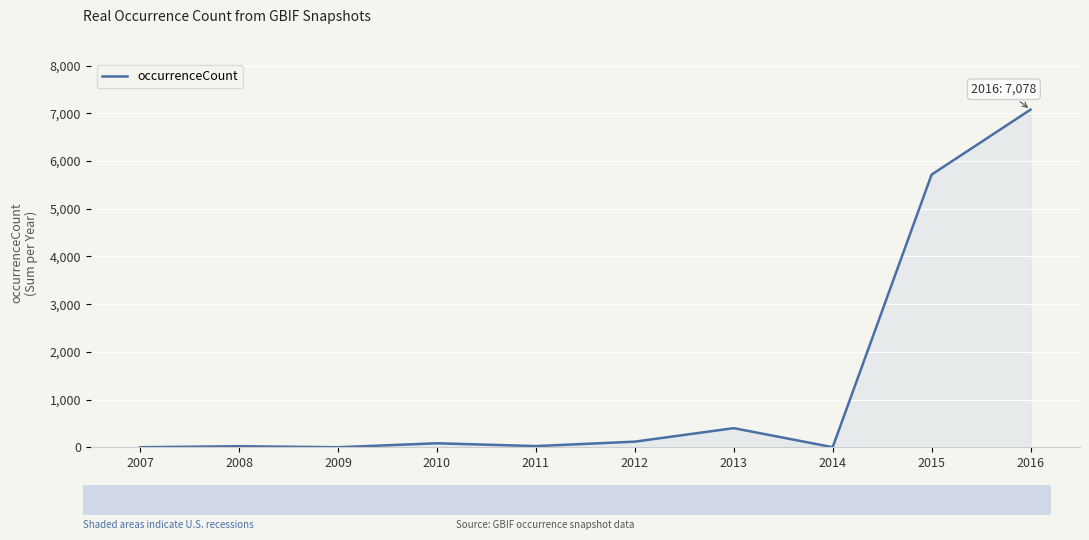

Which label corresponds to the largest value in the chart?

2016